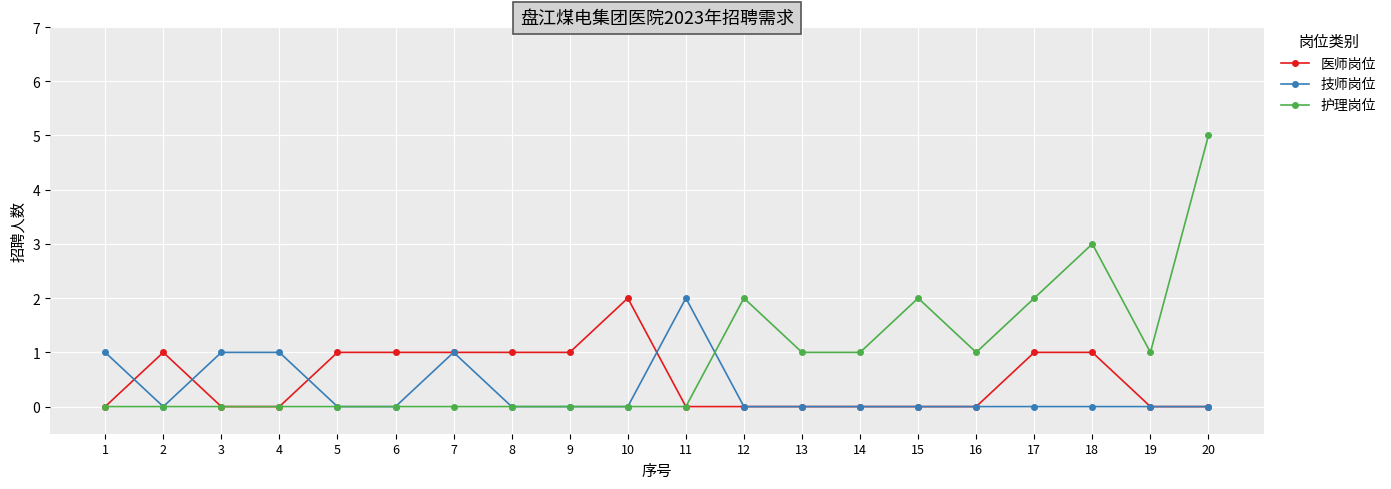

Between 3 and 7, which series saw the biggest shift?

医师岗位